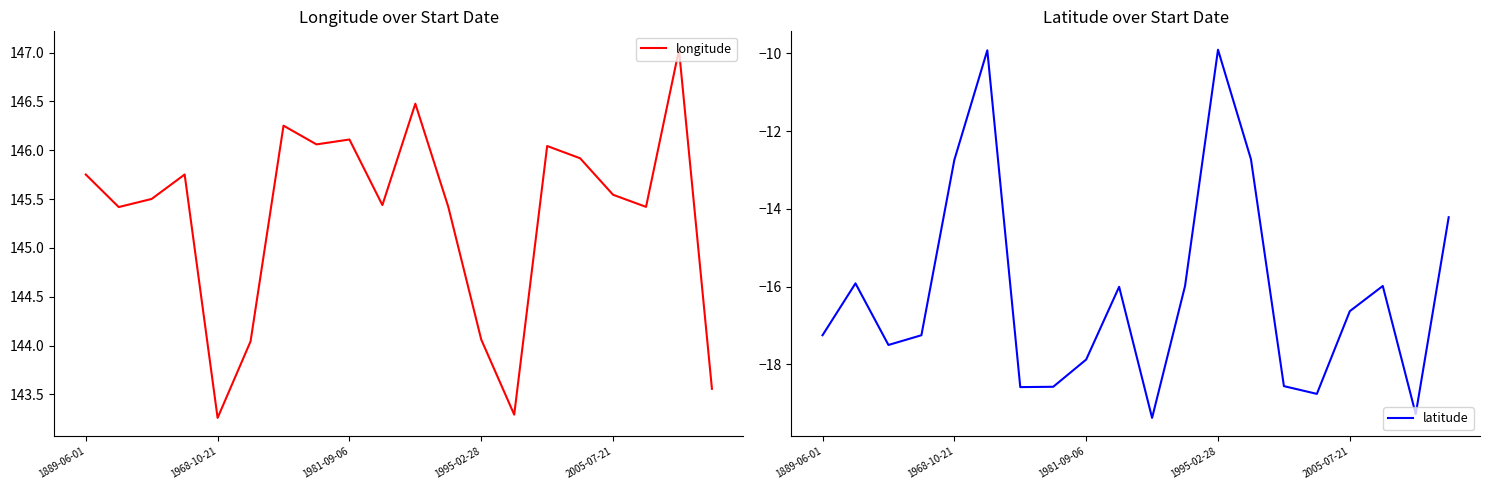

True or false: longitude and latitude intersect in this chart.

False